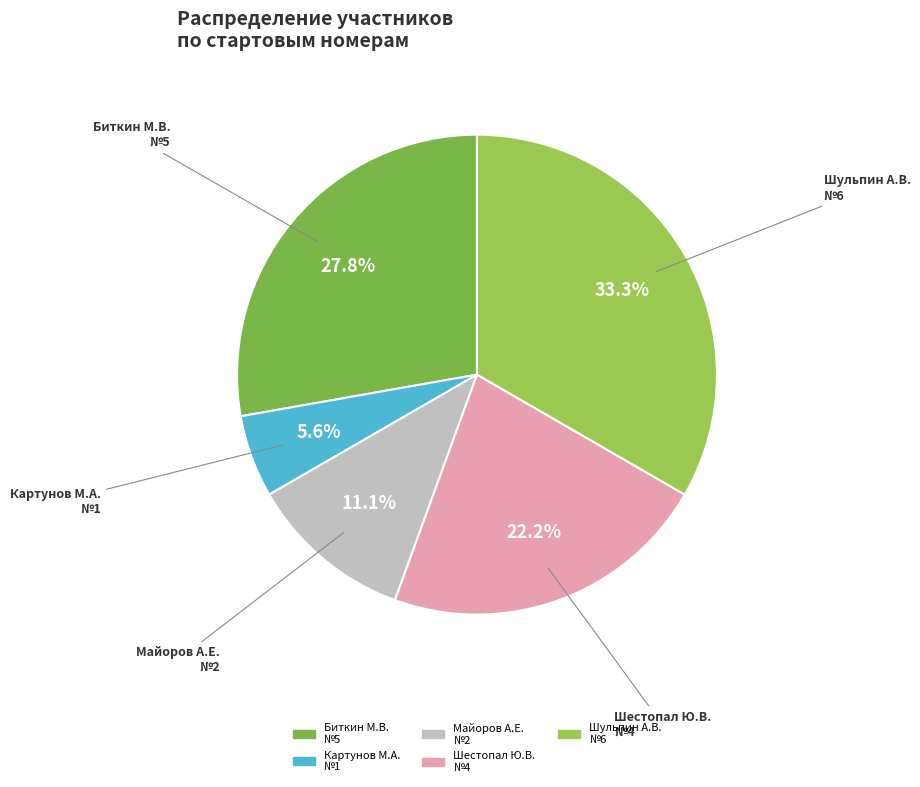

Rank the categories by value from highest to lowest.

Шульпин А.В. №6, Биткин М.В. №5, Шестопал Ю.В. №4, Майоров А.Е. №2, Картунов М.А. №1